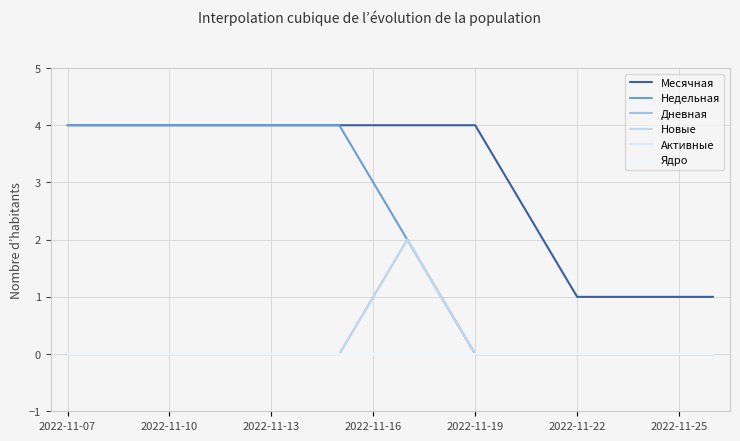

Does the chart have visible grid lines?

Yes